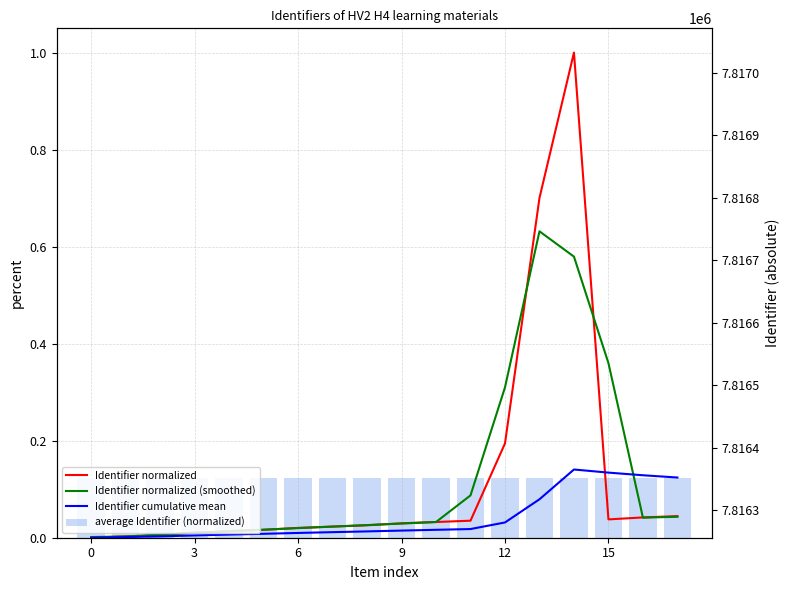

What is the total value across all series at 16?

0.3